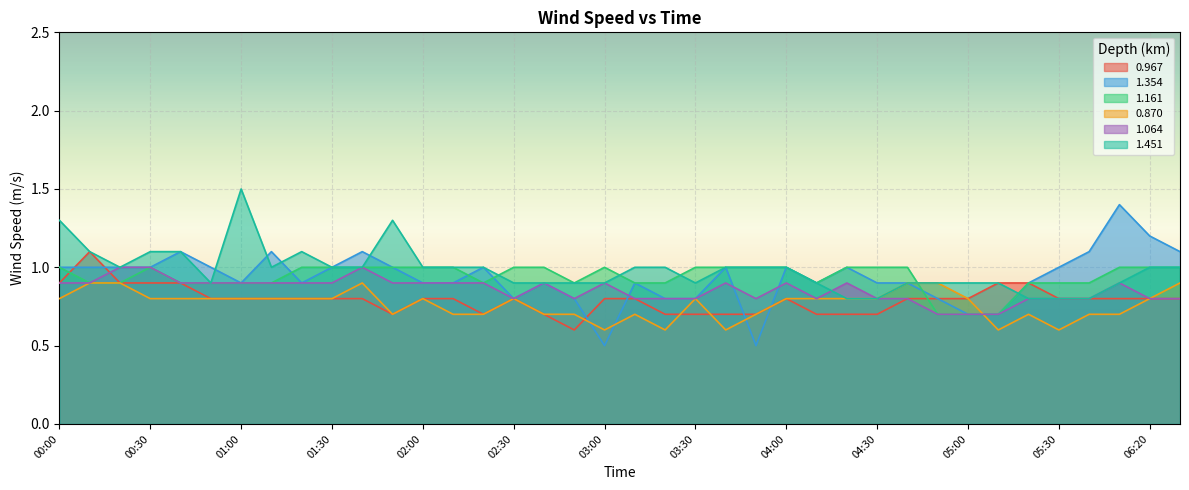

What is the difference between the highest and lowest values at 03:20?

0.4